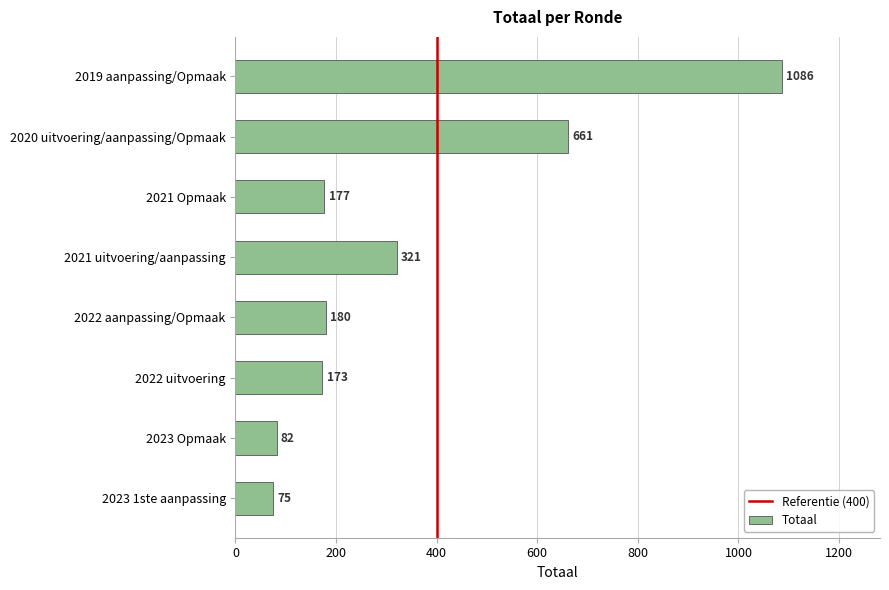

Approximately how many times larger is the value at 2022 aanpassing/Opmaak compared to 2023 Opmaak?

2.2